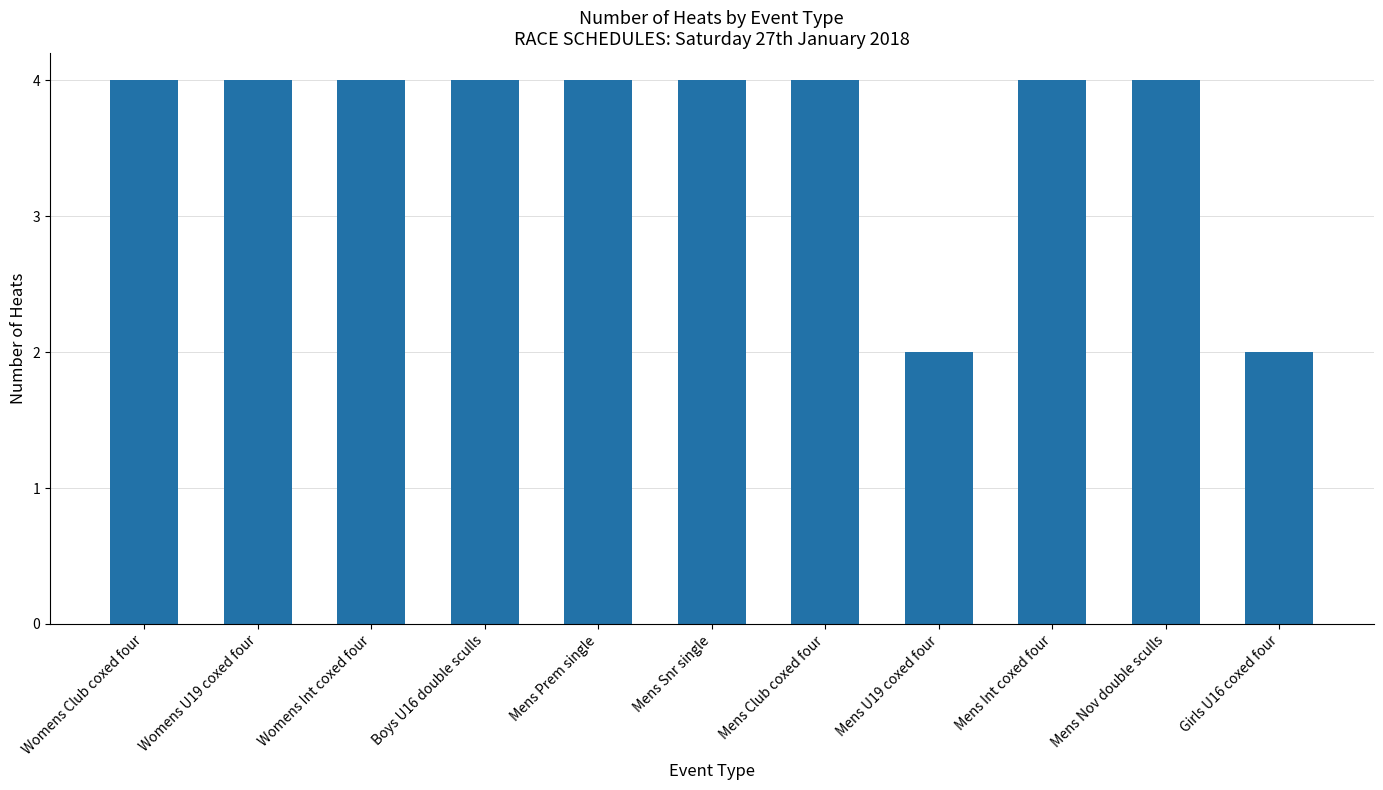

What position from the left is Mens U19 coxed four?

8